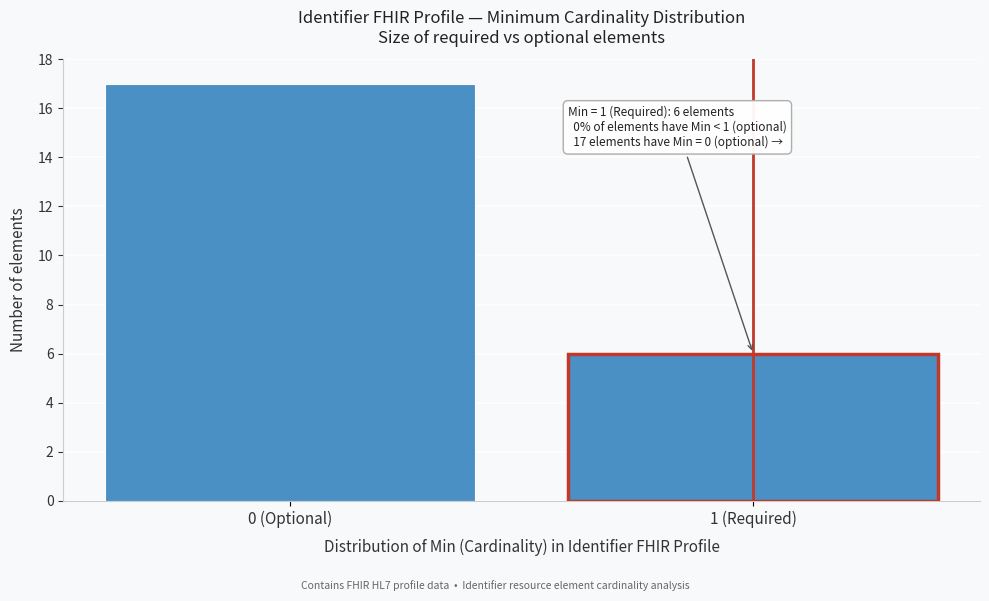

Reading left to right, transcribe all the data shown in this chart.

0 (Optional)=17	1 (Required)=6